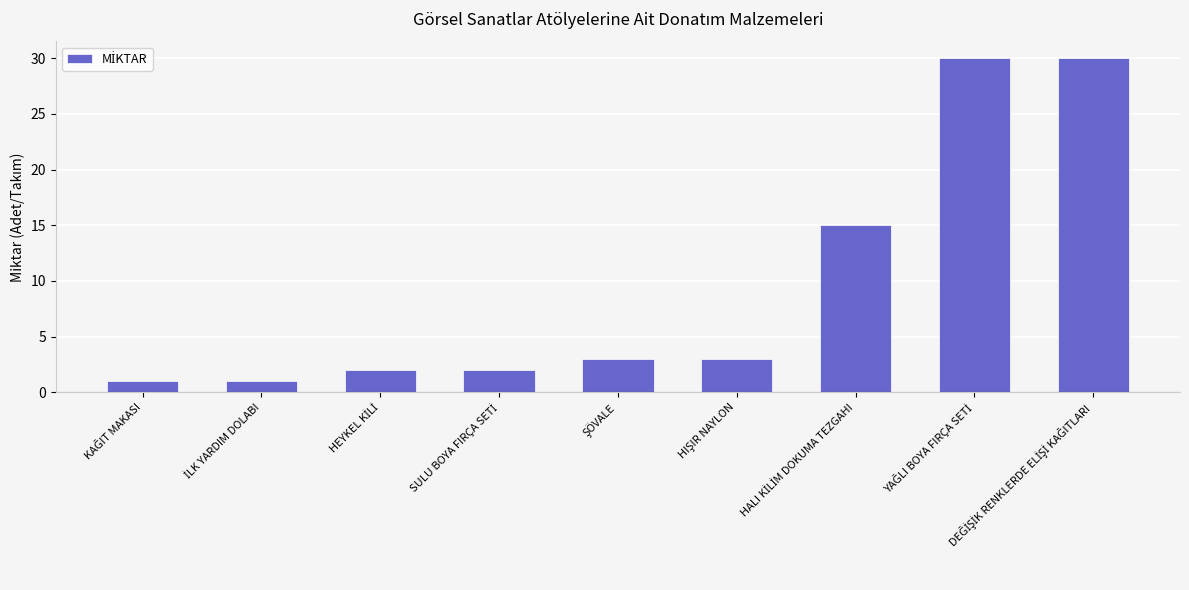

Does the chart contain any negative values?

No